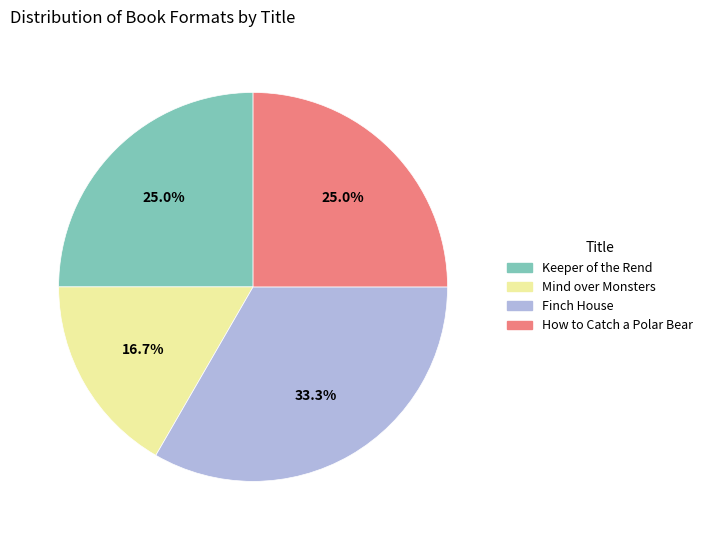

What is the ratio of the value at Finch House to the value at How to Catch a Polar Bear?

1.3